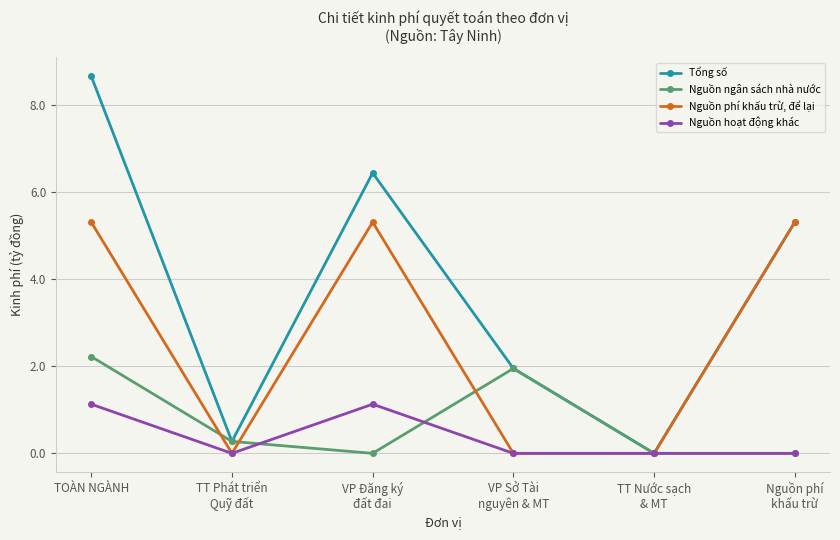

What is the sum of all Nguồn hoạt động khác values?

2.3